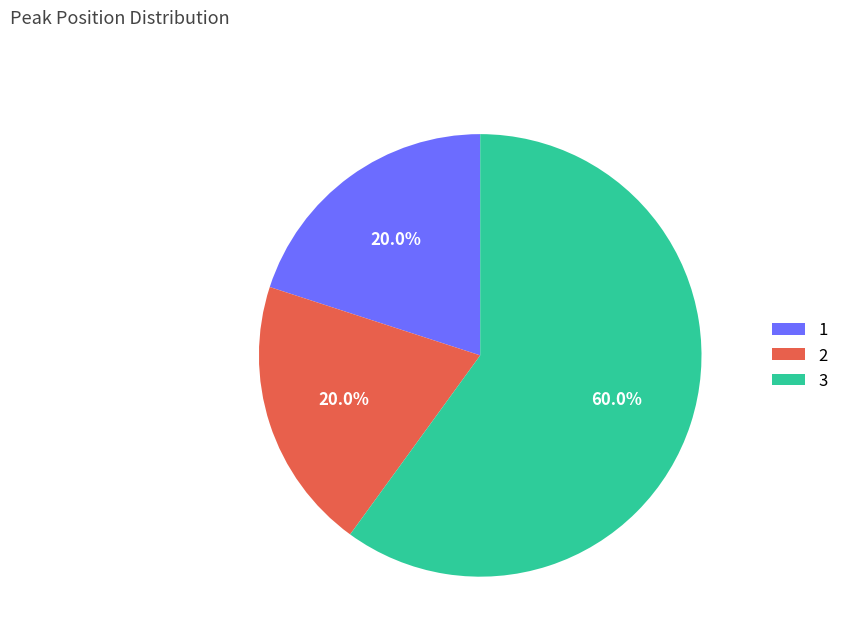

What percentage is the 3 slice, to the nearest percent?

60%